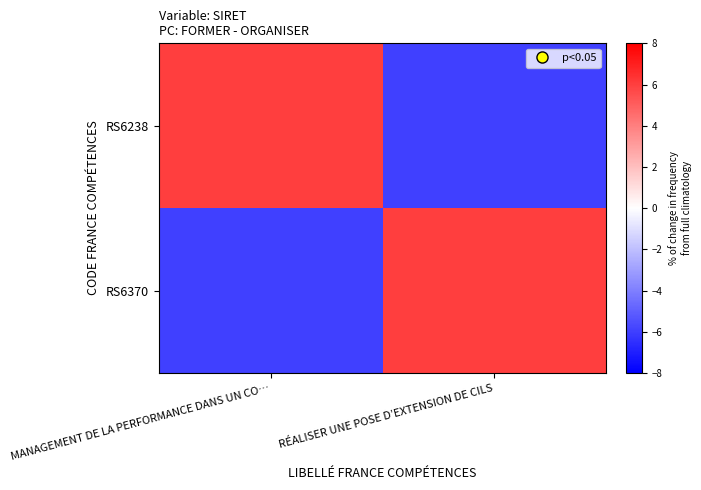

Reading left to right, transcribe all the data shown in this chart.

RS6238: MANAGEMENT DE LA PERFORMANCE DANS UN CO…=6	RÉALISER UNE POSE D’EXTENSION DE CILS=-6
RS6370: MANAGEMENT DE LA PERFORMANCE DANS UN CO…=-6	RÉALISER UNE POSE D’EXTENSION DE CILS=6